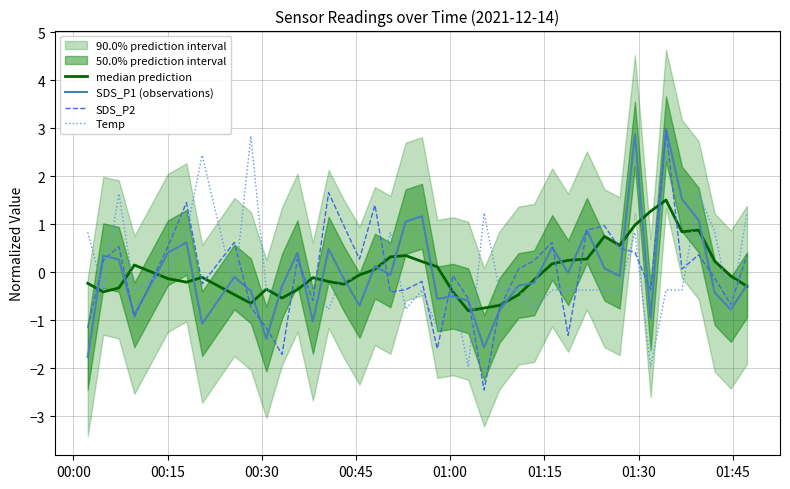

Which series ends up on top after the final intersection of Temp and SDS_P2?

Temp